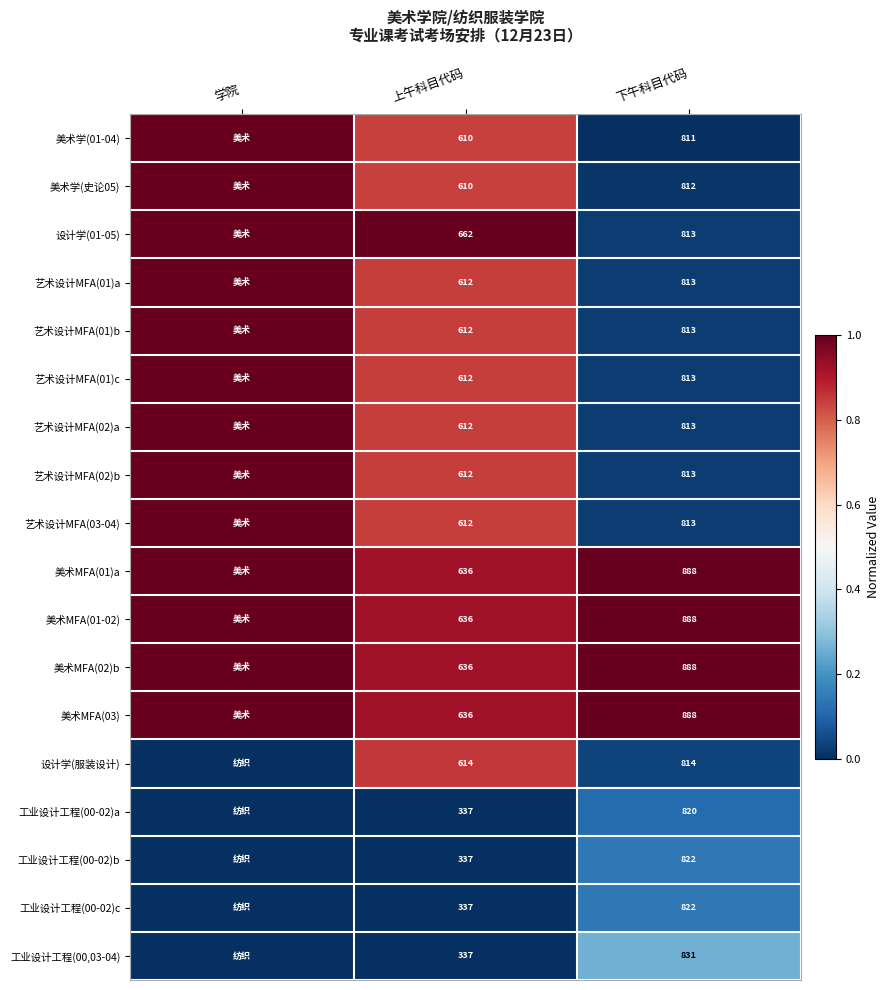

What is the difference between the 设计学(服装设计) values at 上午科目代码 and 下午科目代码?

200